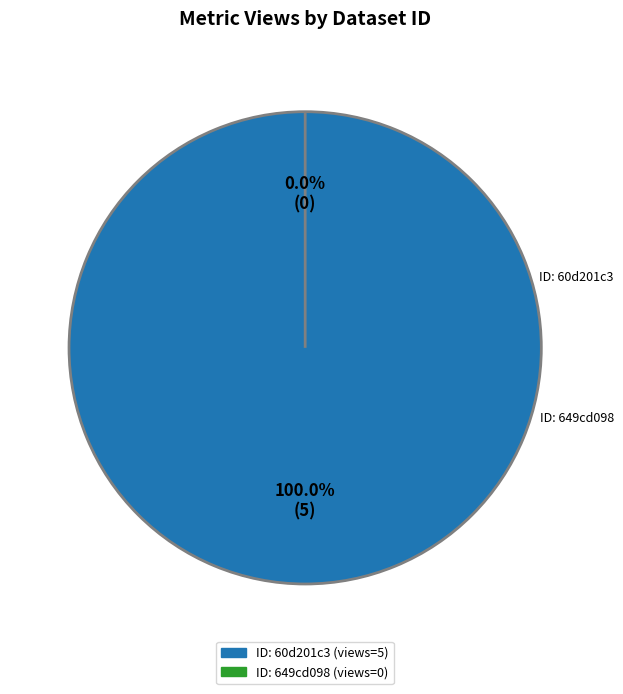

To the nearest percent, what is the difference between the 60d201c30781901deb63326f and 649cd098078190ea982176f3 slice percentages?

100%